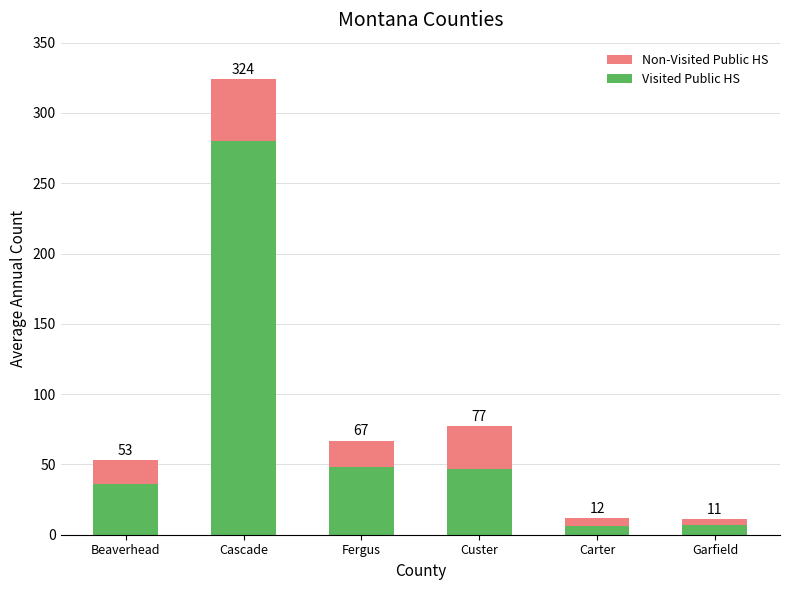

Which series has the largest total across all categories?

Visited Public HS